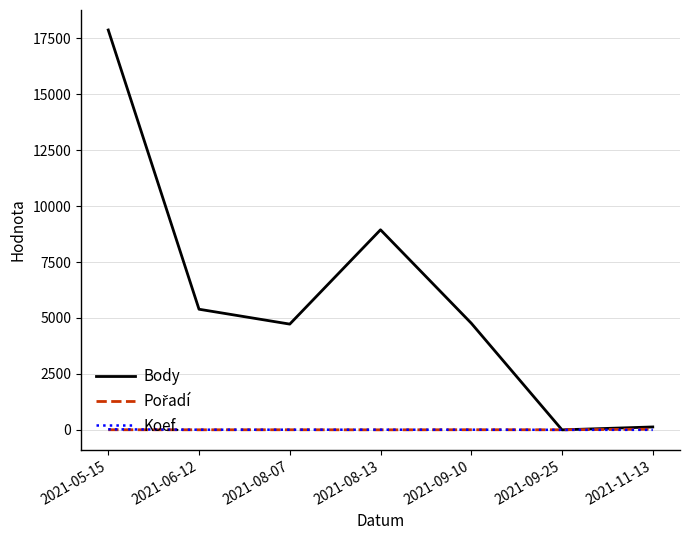

Which category has the highest value in the Body series?

2021-05-15